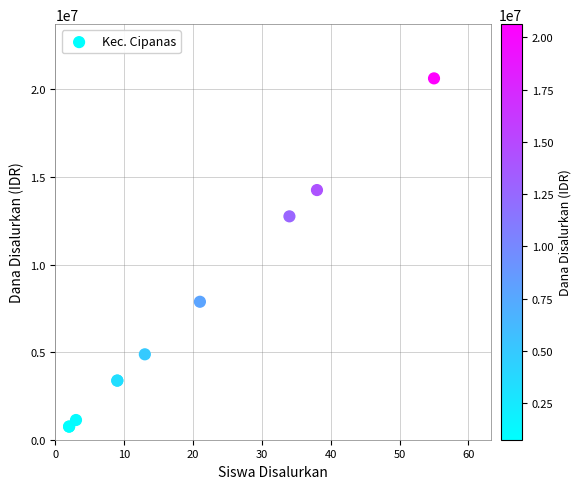

What Y value in the scatter plot is closest to 10687500?

12750000